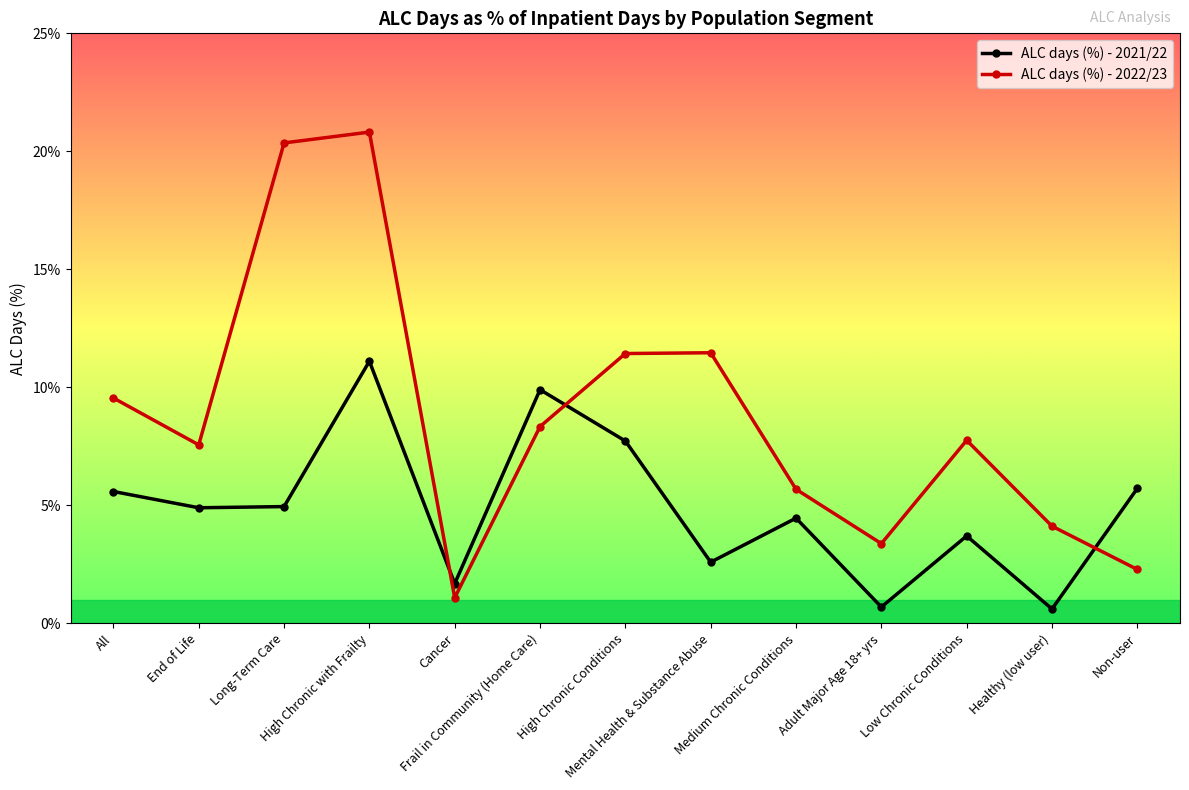

Rank the series at Low Chronic Conditions from lowest to highest value.

ALC days (%) - 2021/22, ALC days (%) - 2022/23